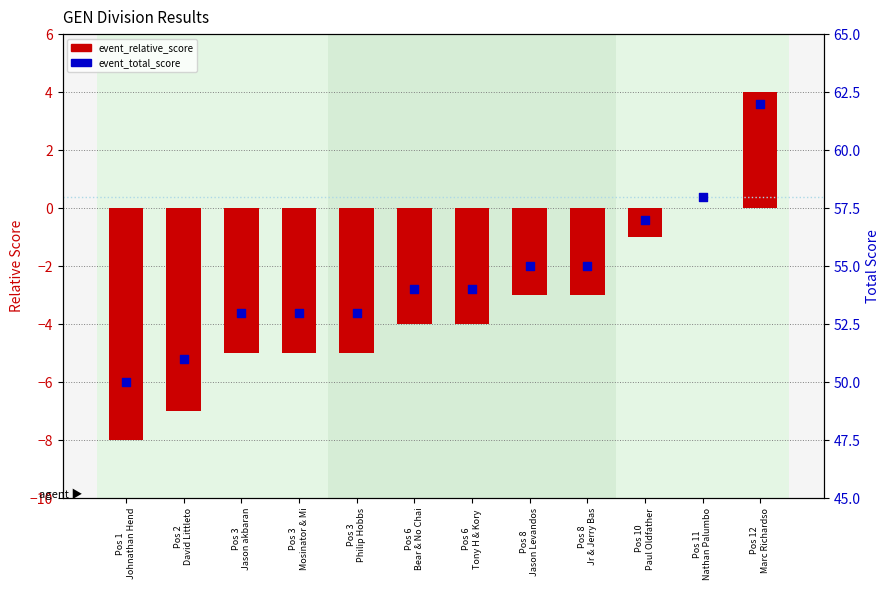

At which category is the sum across all series the highest?

Pos 12
Marc Richardso